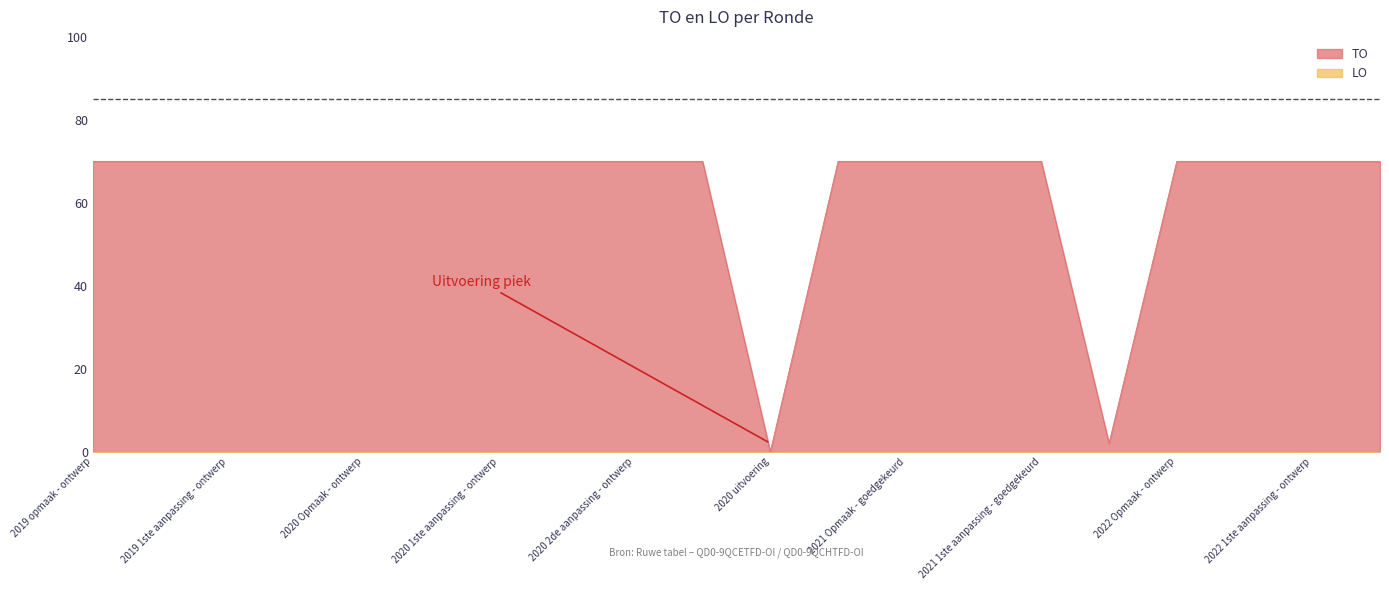

At which label does TO reach its minimum?

2020 uitvoering